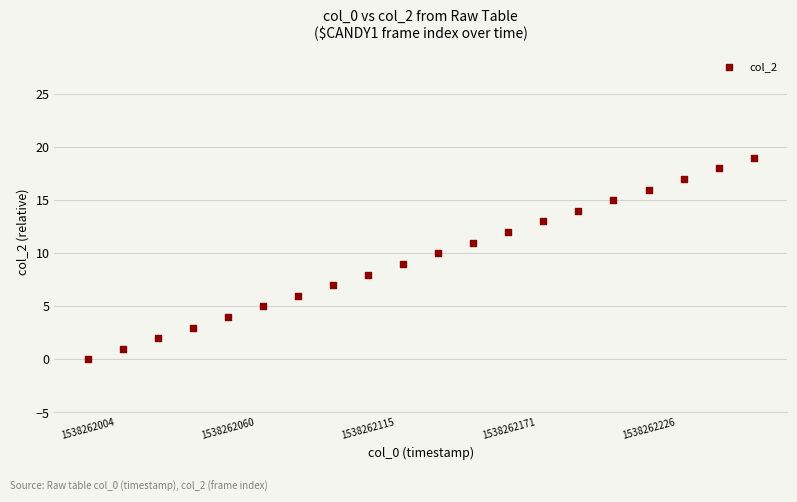

What is the range of Y values (max minus min)?

19